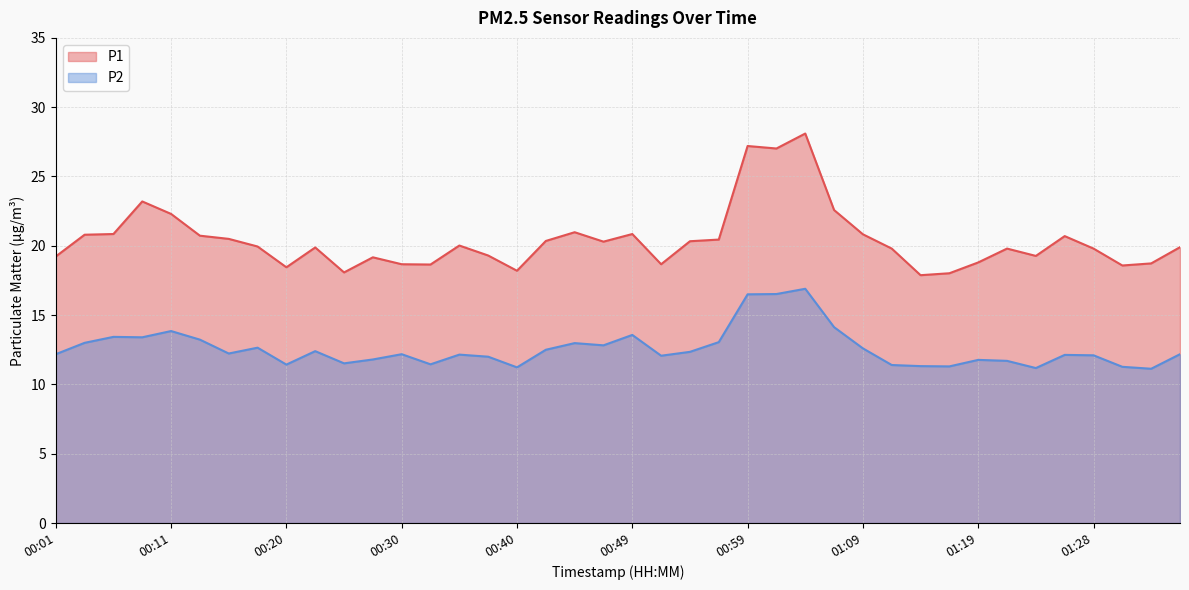

The P2 series shows 4.4 at 01:02. True or false?

False